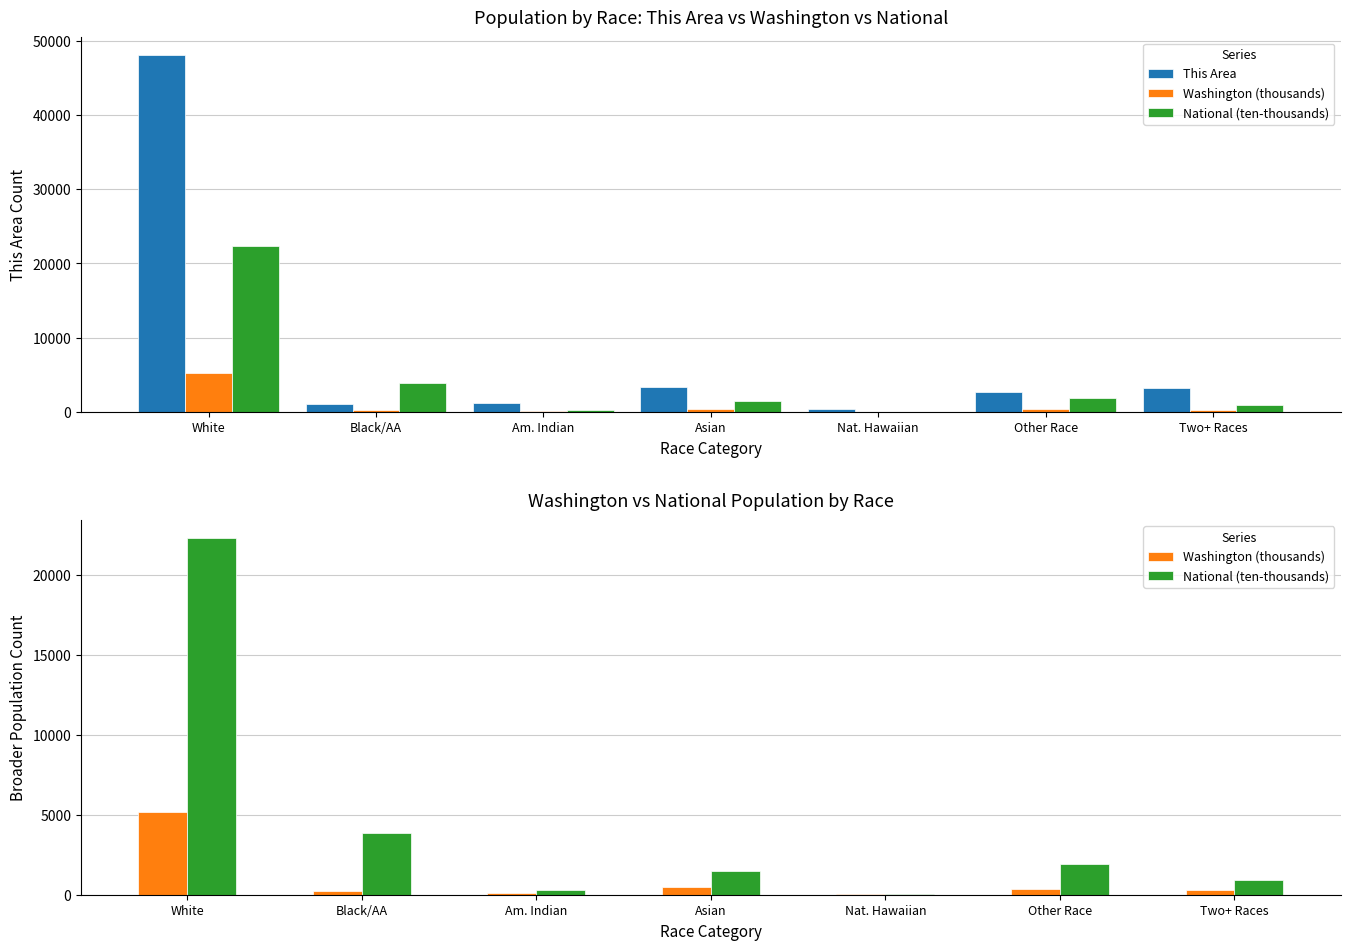

Which category has the highest value in the This Area series?

White